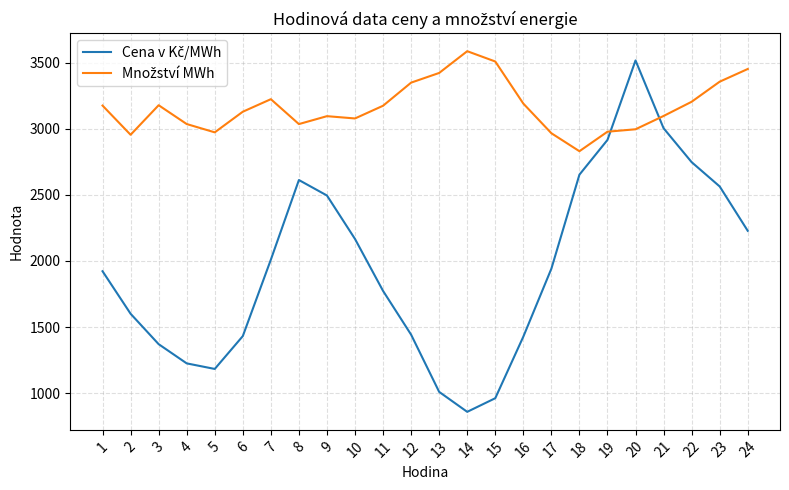

What is the total value across all series at 5?

4155.8